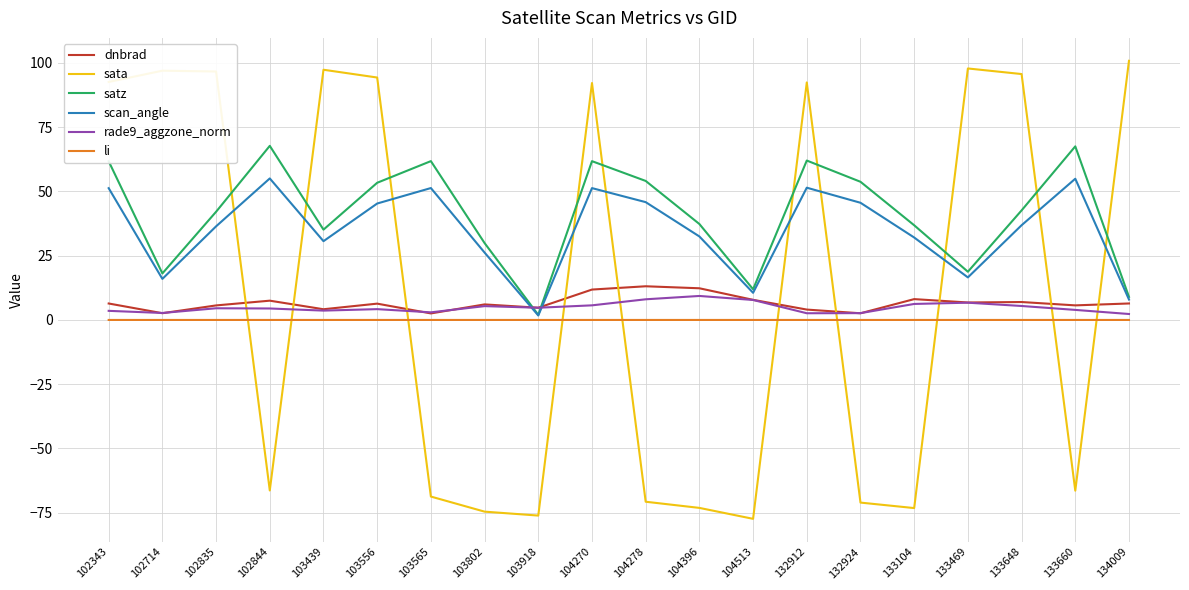

Which series ends up on top after the final intersection of li and sata?

sata